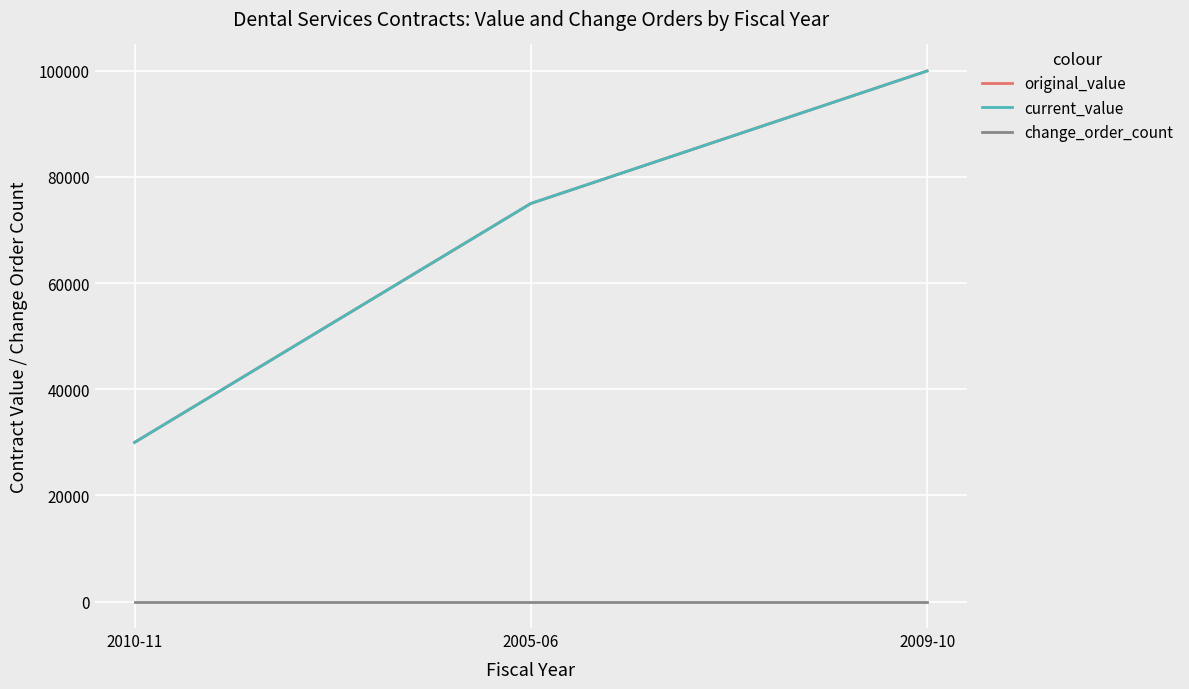

Does the chart have visible grid lines?

Yes